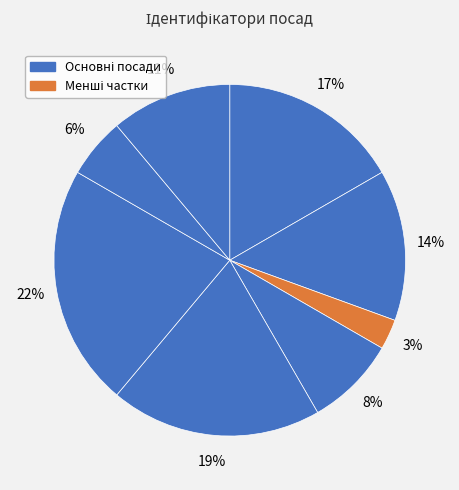

Does any single category account for the majority?

No